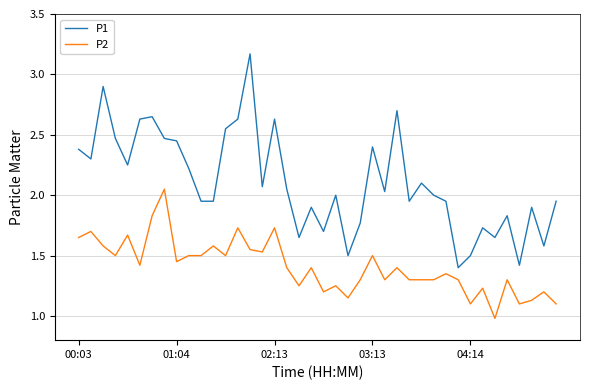

Rank the series by their average value, from highest to lowest.

P1, P2